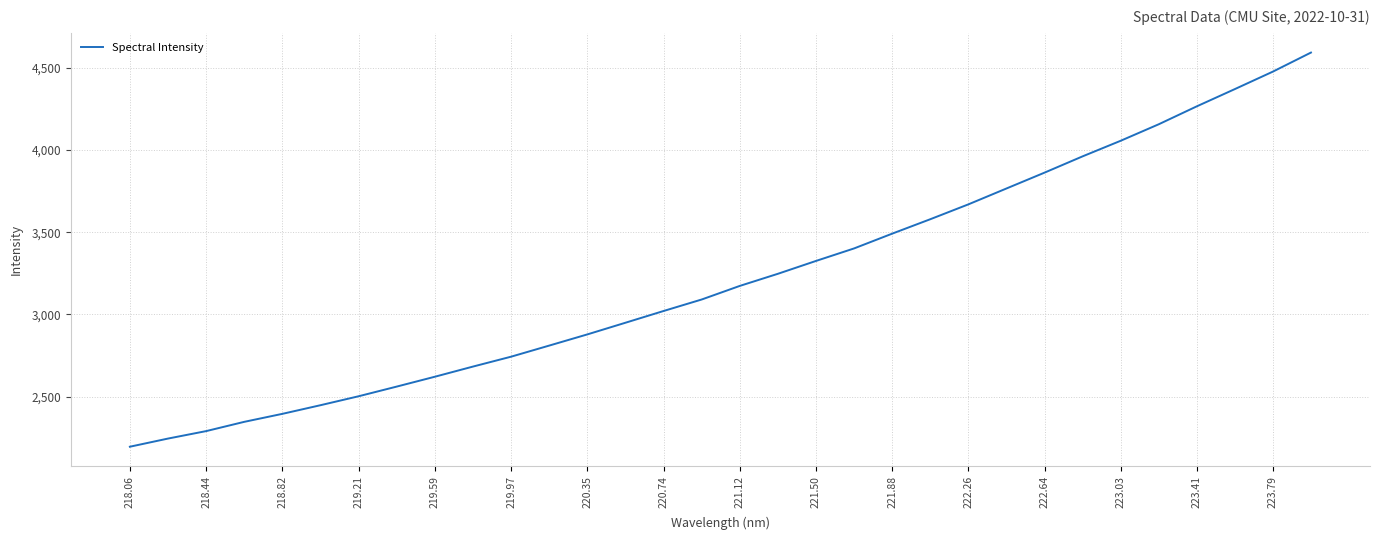

What is the difference between the maximum and minimum values?

2397.0